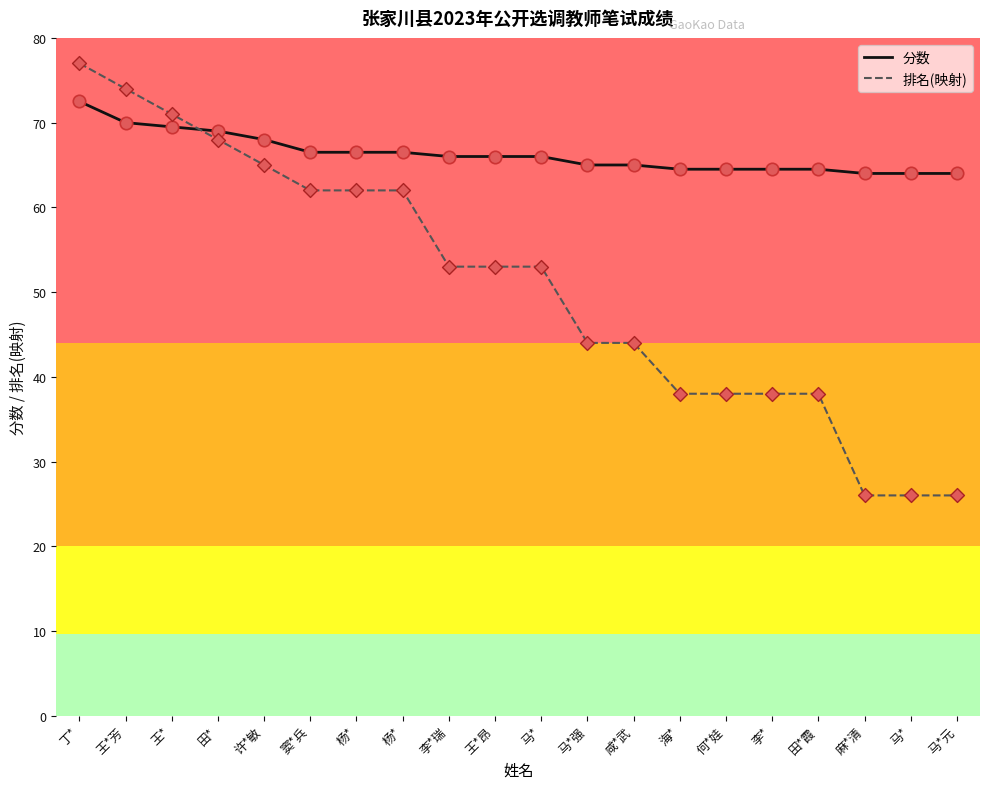

Does the chart have visible grid lines?

No